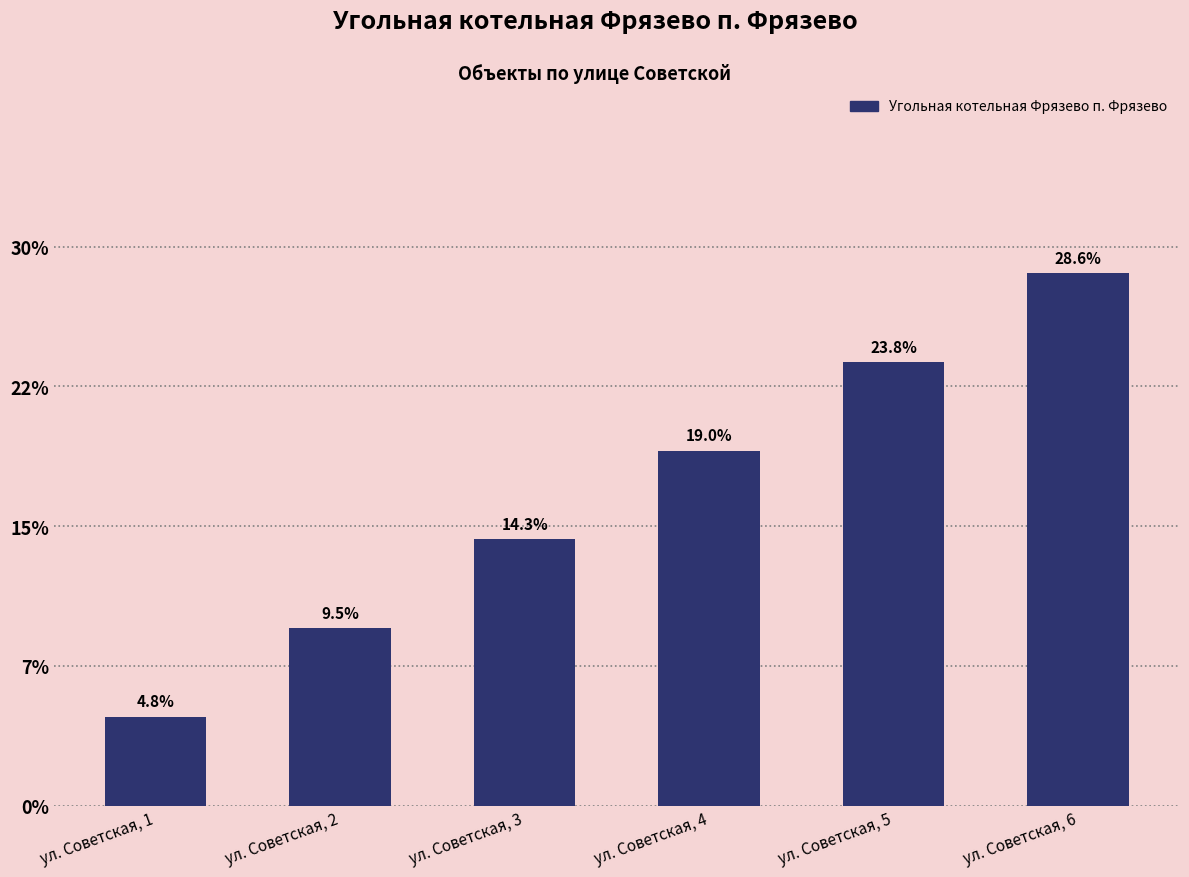

List the labels in order of value, largest first.

ул. Советская, 6, ул. Советская, 5, ул. Советская, 4, ул. Советская, 3, ул. Советская, 2, ул. Советская, 1